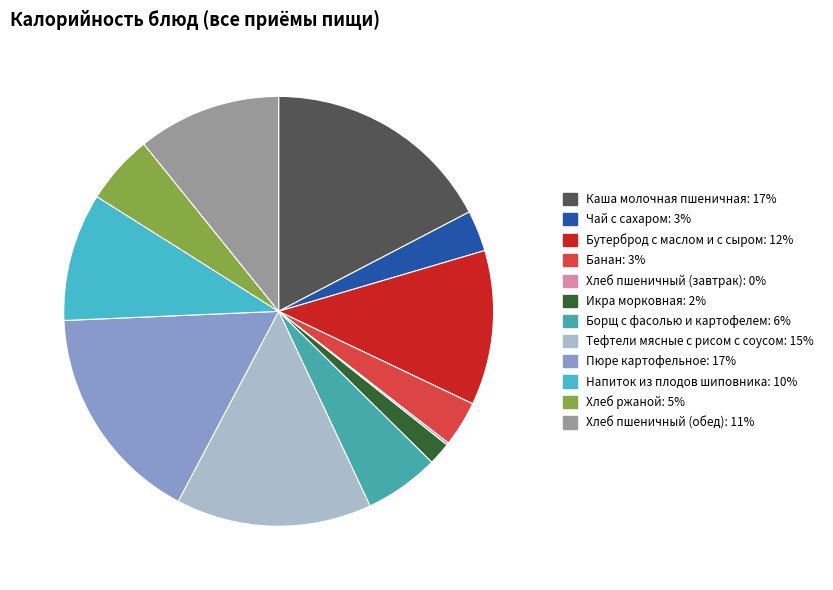

Which slice is the largest?

Каша молочная пшеничная